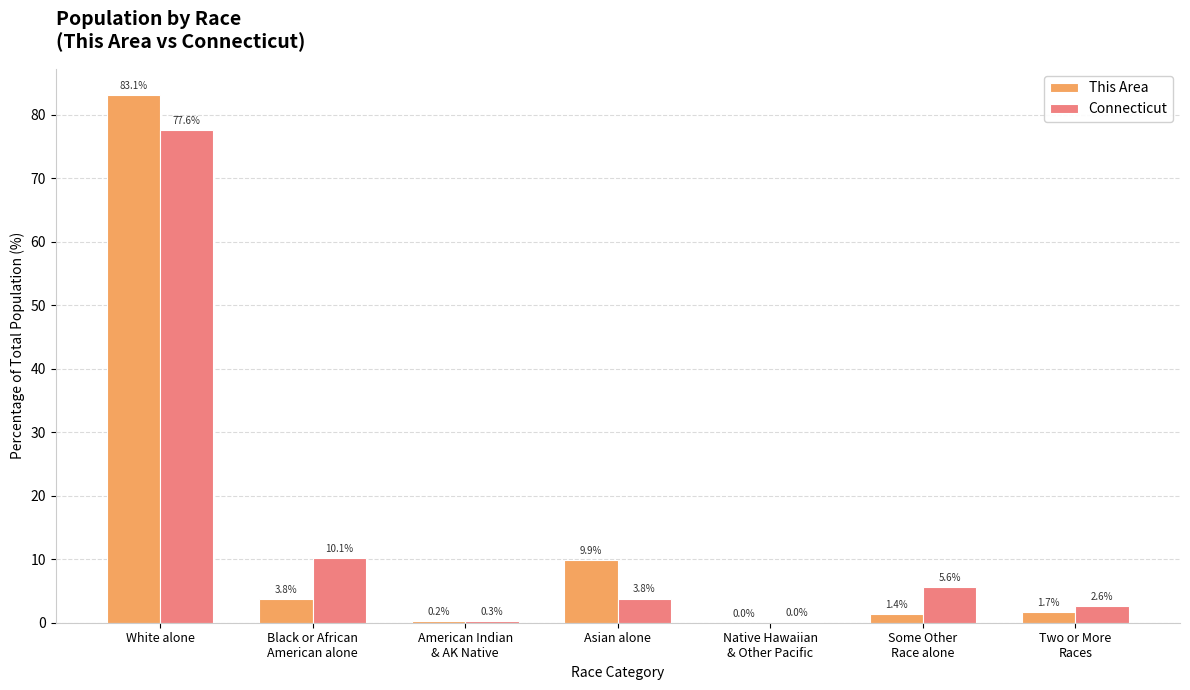

True or false: This Area has a value of 137.5 at White alone.

False